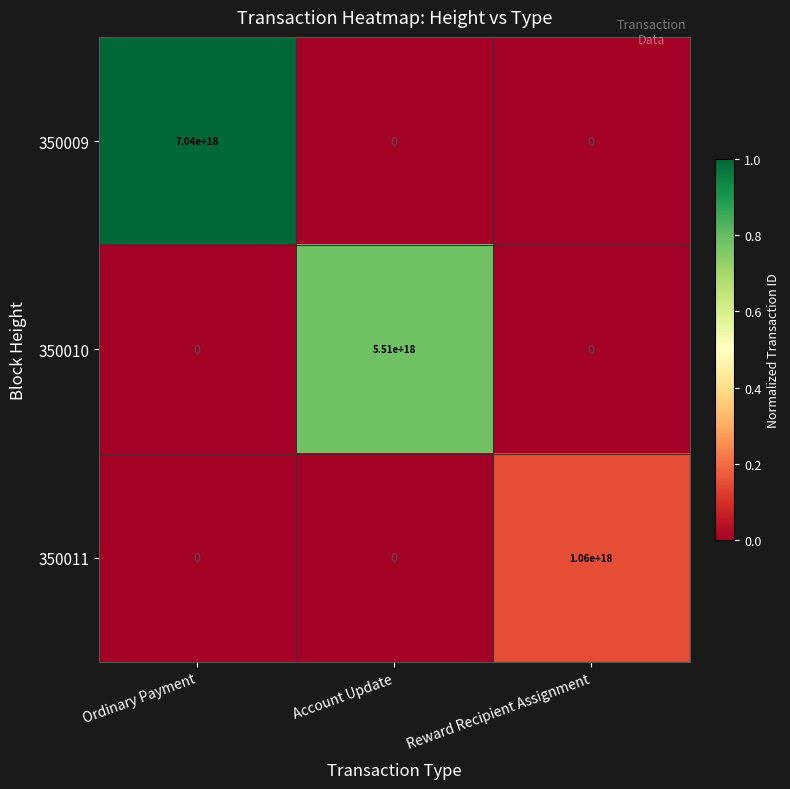

The value of 350010 at Reward Recipient Assignment is 2399775236474548224. True or false?

False